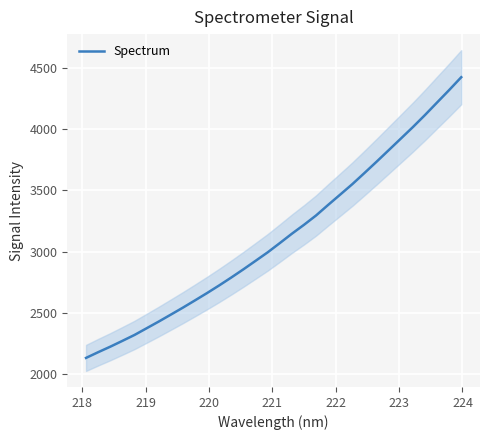

What is the maximum value shown in the chart?

4425.3